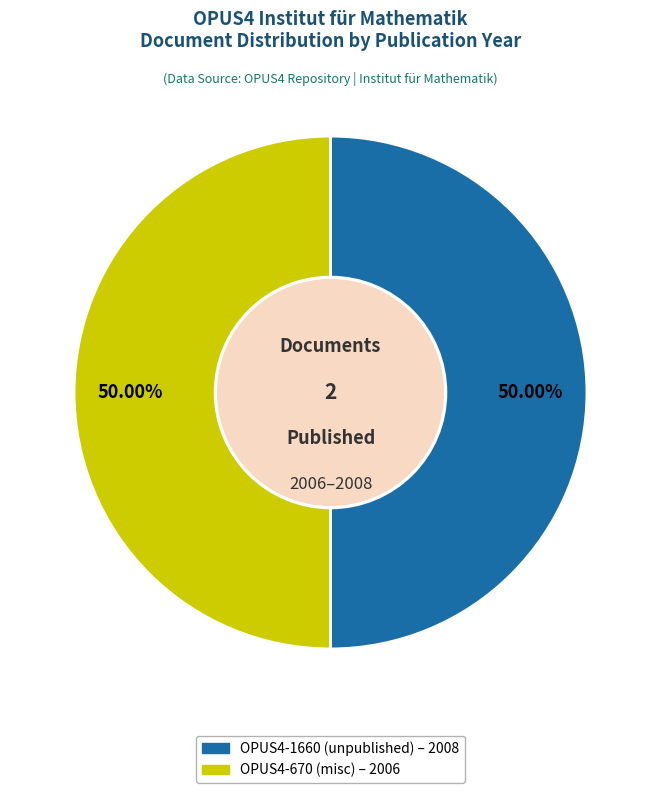

Do OPUS4-1660 and OPUS4-670 together represent more than half of the pie?

Yes